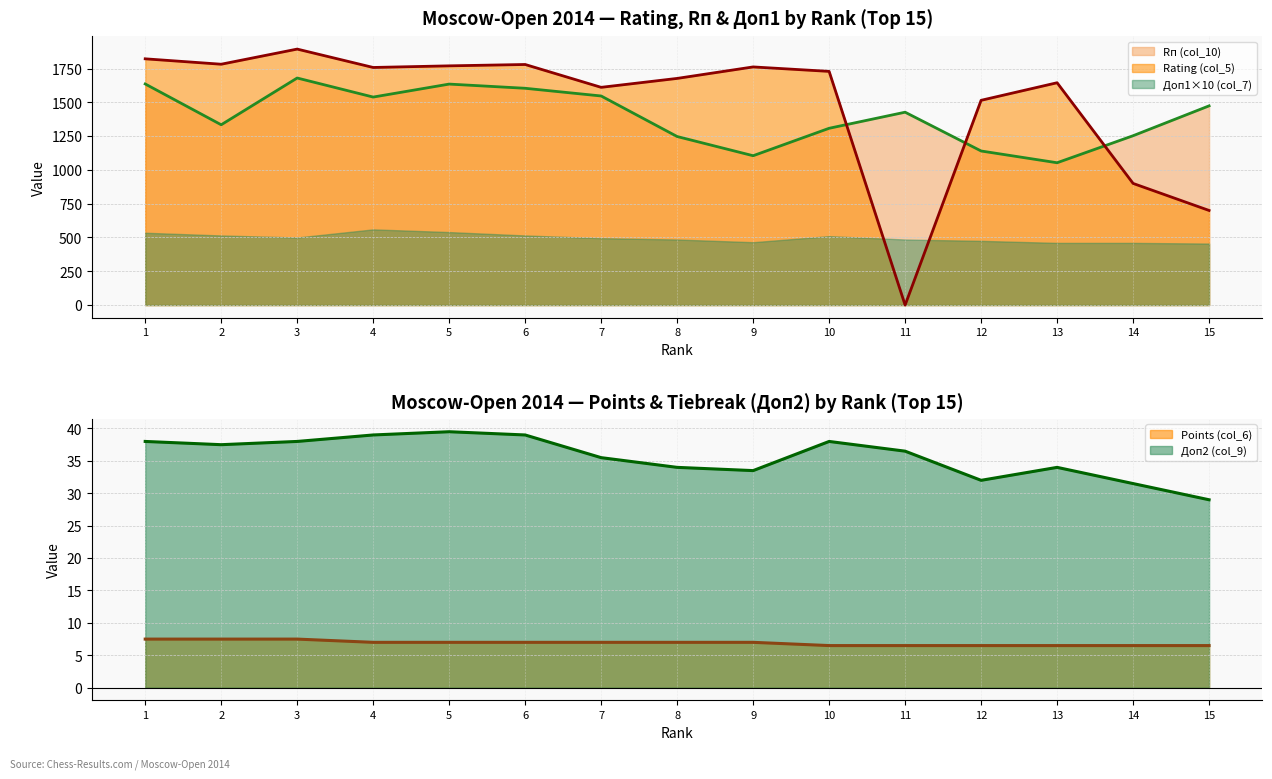

Where does the Доп2 (col_9) series first go above 36?

1